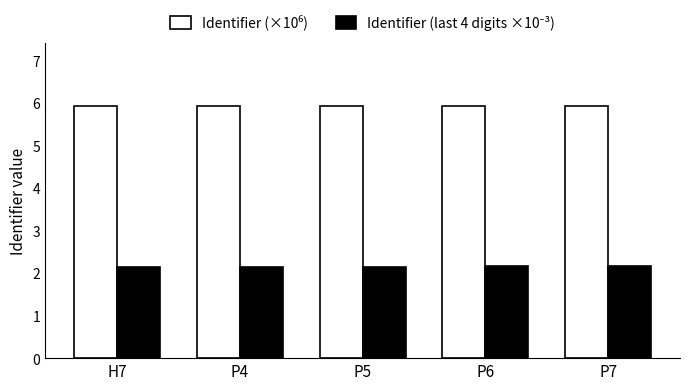

What is the total value across all series at P5?

8.1